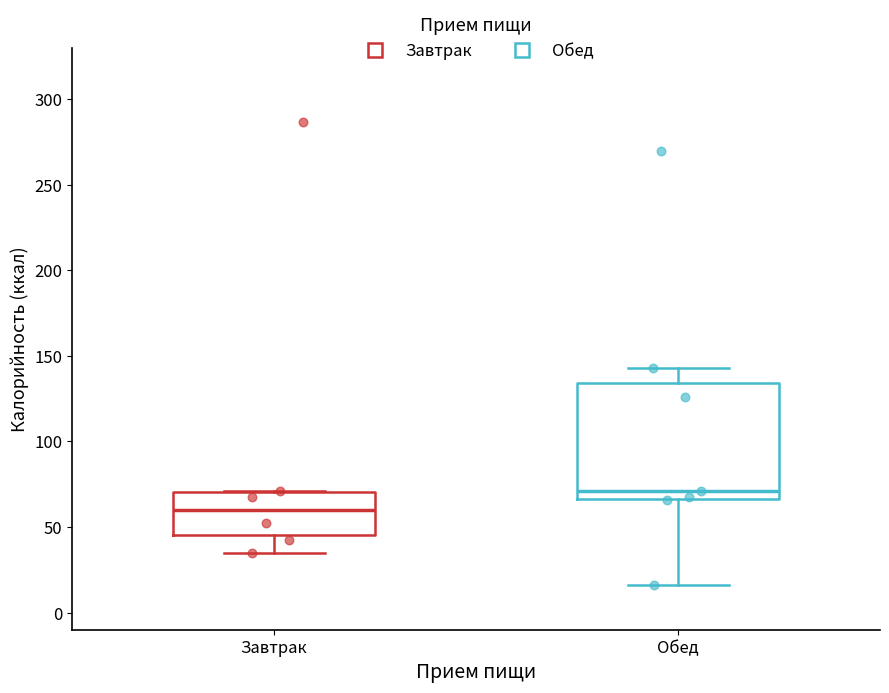

Reading left to right, transcribe this box plot: for each box, give where its median line is, the range the box spans, and where its two whiskers end, as read against the y-axis. The values are not printed on the chart, so give them approximately, as read against the axis.

Завтрак: median 60, box 45 to 70, whiskers 35 to 70
Обед: median 70, box 65 to 135, whiskers 15 to 145